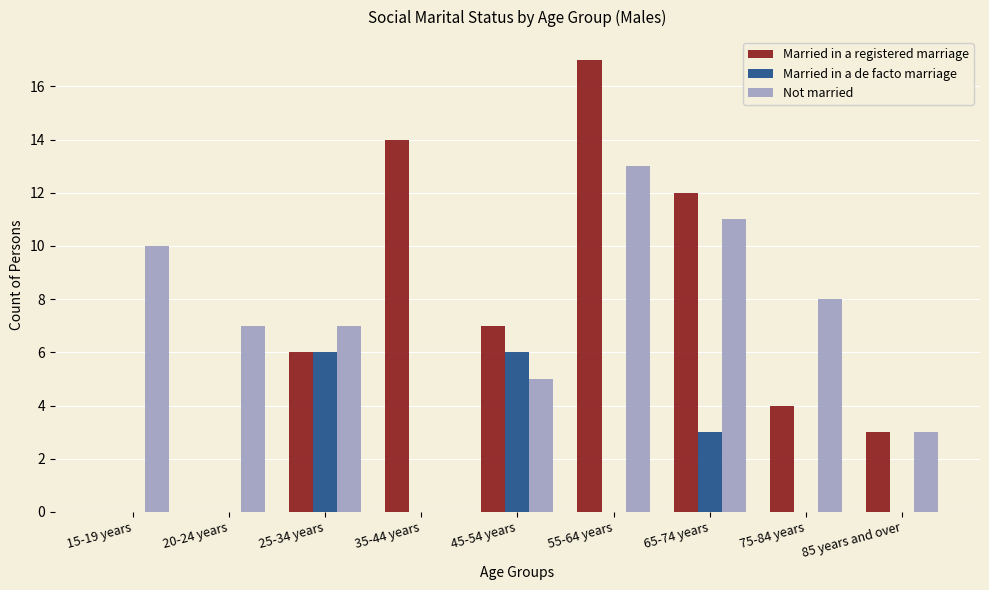

Is the value of Married in a registered marriage at 35-44 years greater than the value of Not married at 85 years and over?

Yes